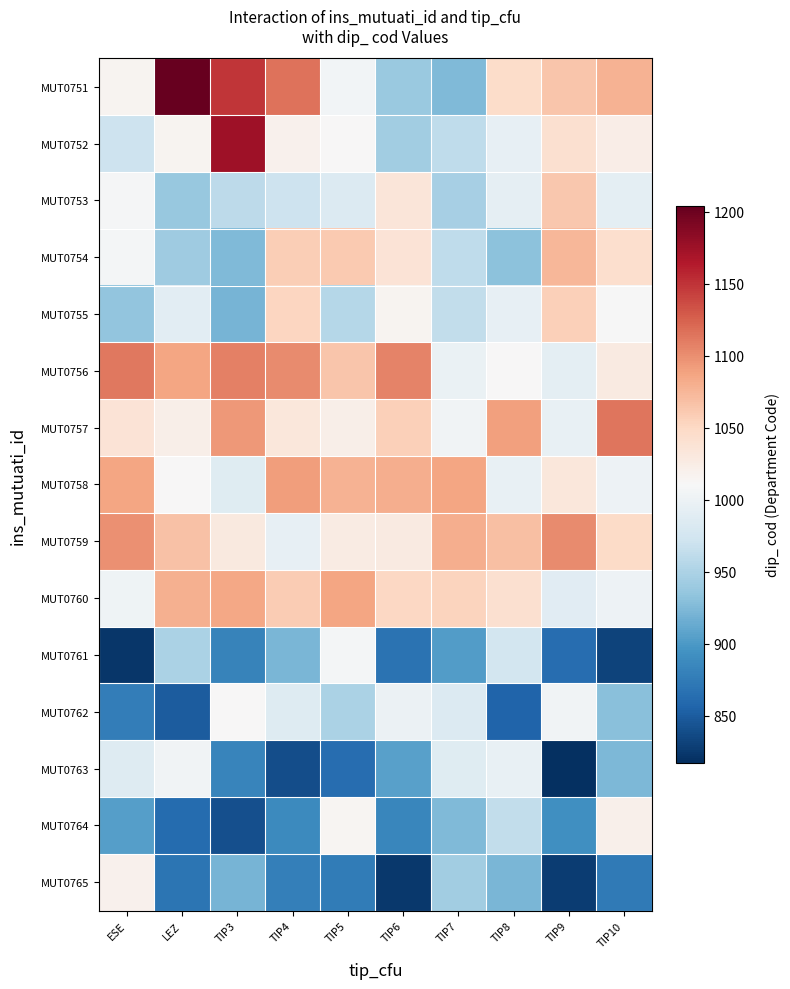

What is the spread (max minus min) of values at TIP3?

332.9